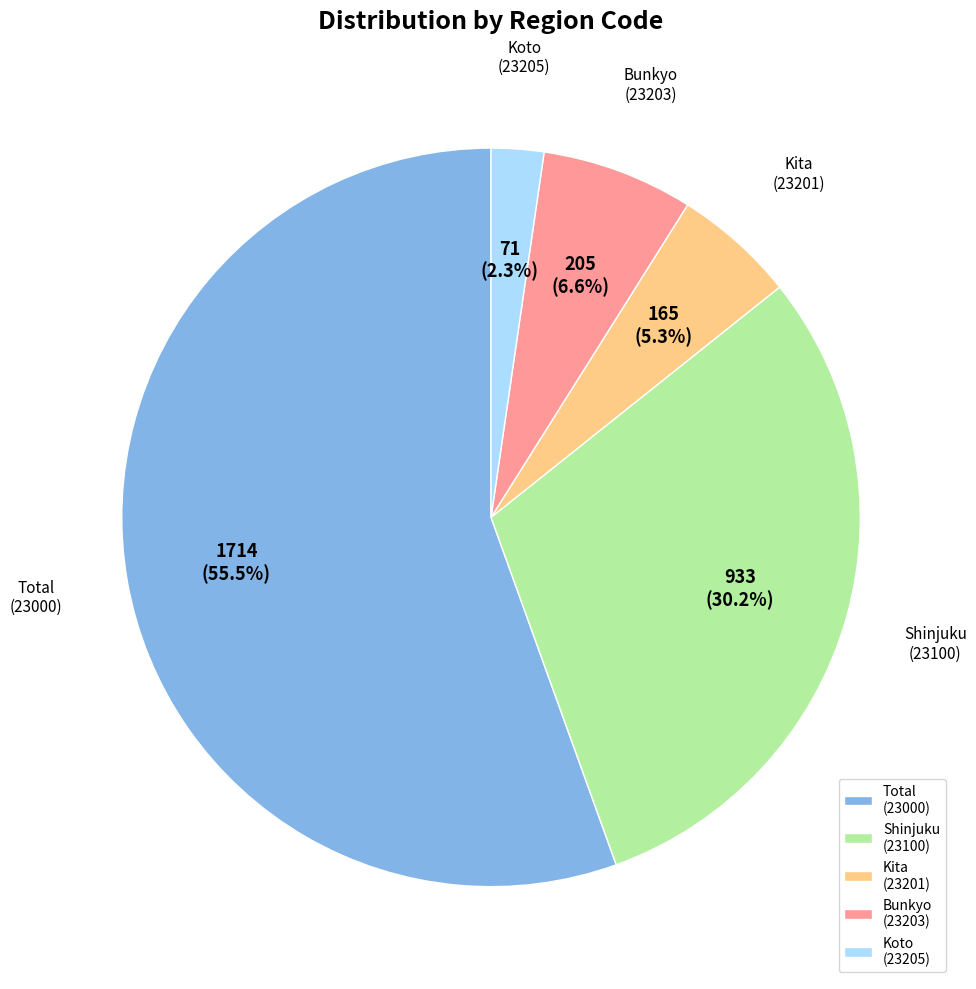

How much of the chart is everything except Bunkyo (23203)?

93.4%